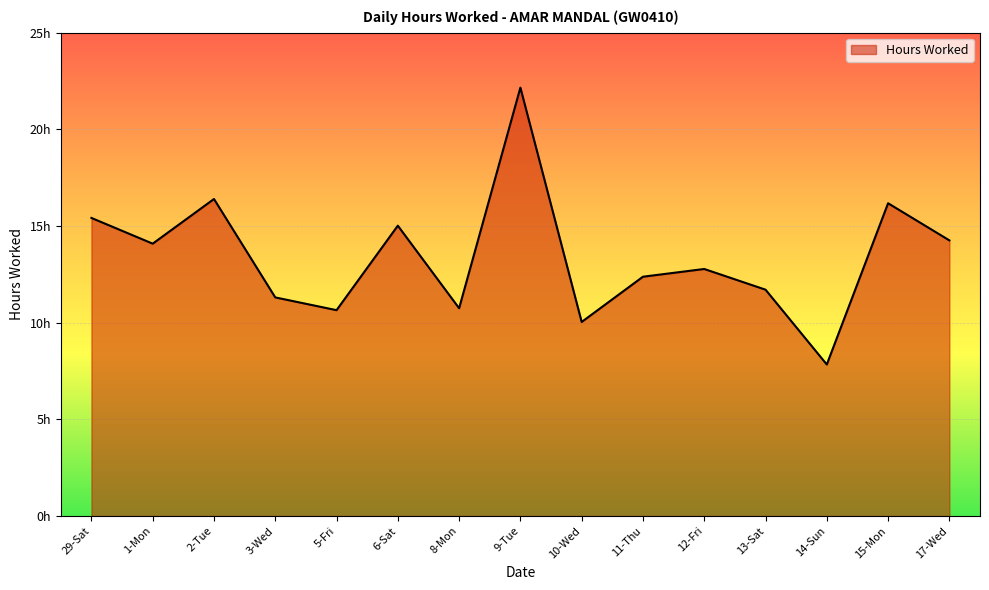

Does the chart display data point markers on the line(s)?

No